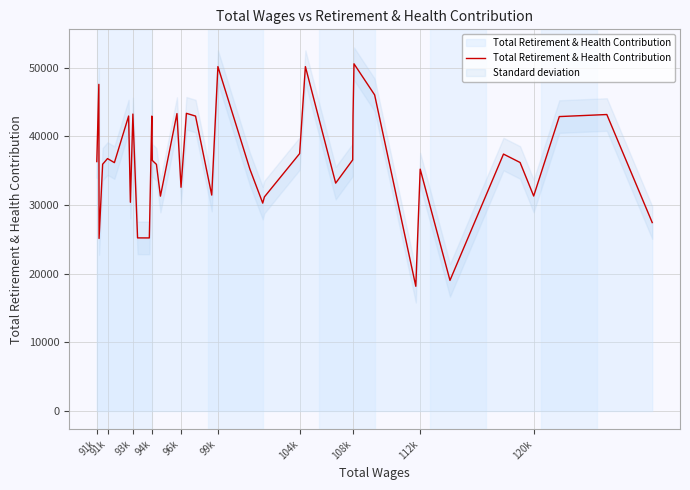

How many series are shown in this chart?

1